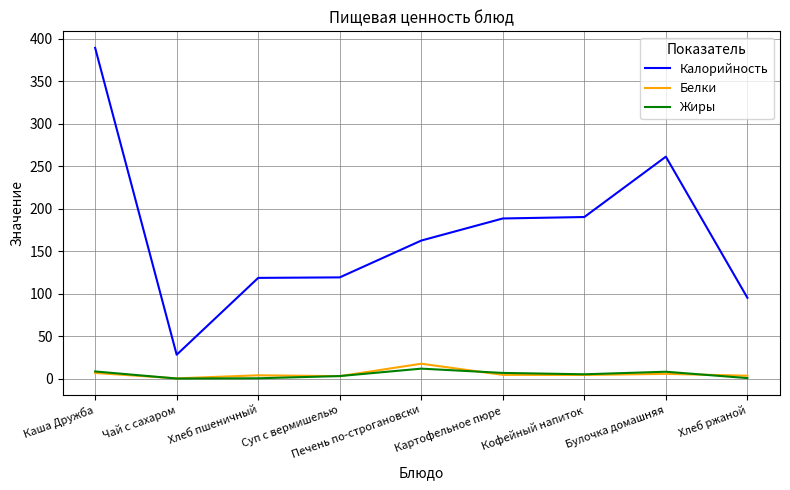

Is it true that Жиры equals 6.6 at Картофельное пюре?

True